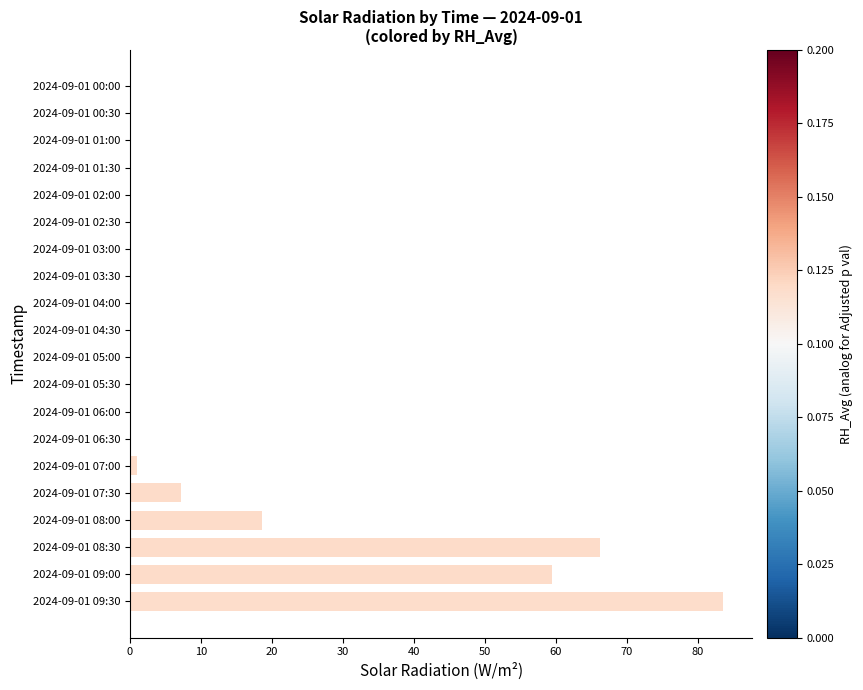

What is the change in value from 2024-09-01 01:00 to 2024-09-01 08:30?

+66.2